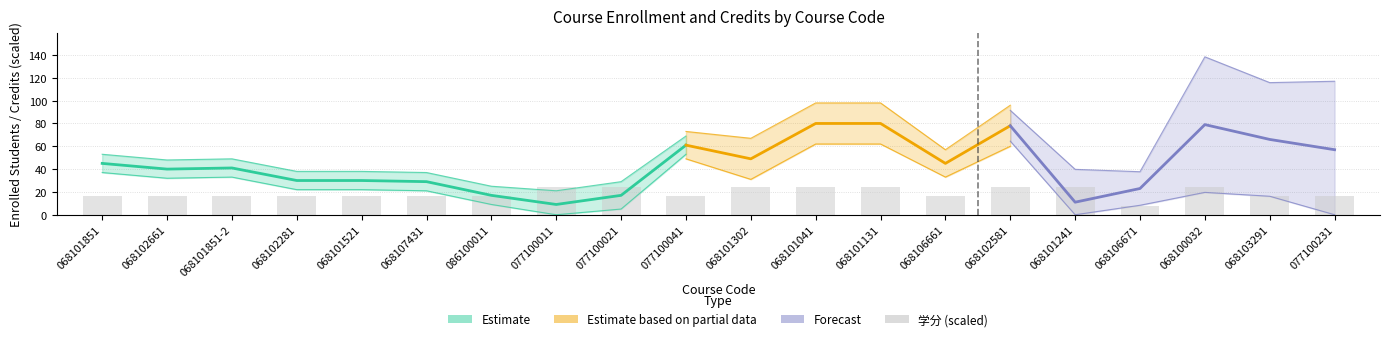

Reading left to right, list all the values displayed in this chart.

16	16	16	16	16	16	16	24	24	16	24	24	24	16	24	24	8	24	16	16